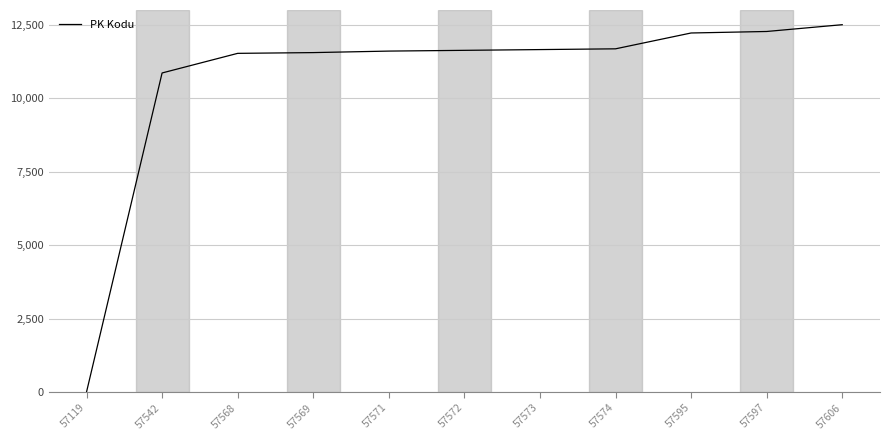

Is it true that the value at 57573 is 11653.0?

True